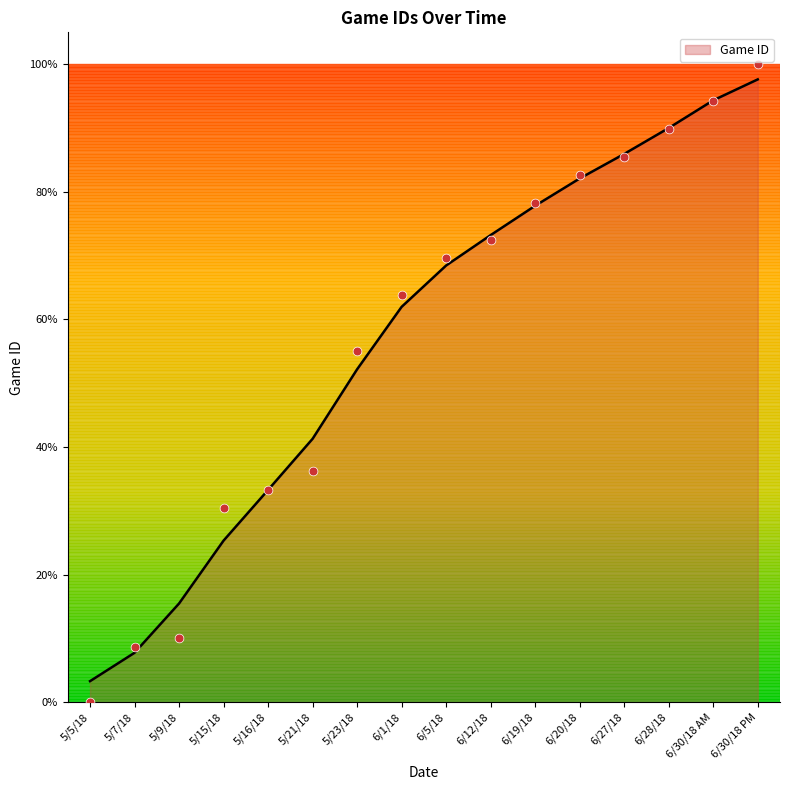

What is the change in value from 5/16/18 to 5/23/18?

+21.7